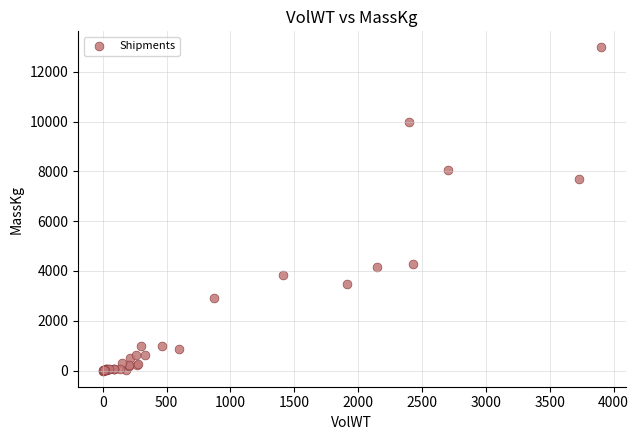

What Y value in the scatter plot is closest to 6488?

7675.0